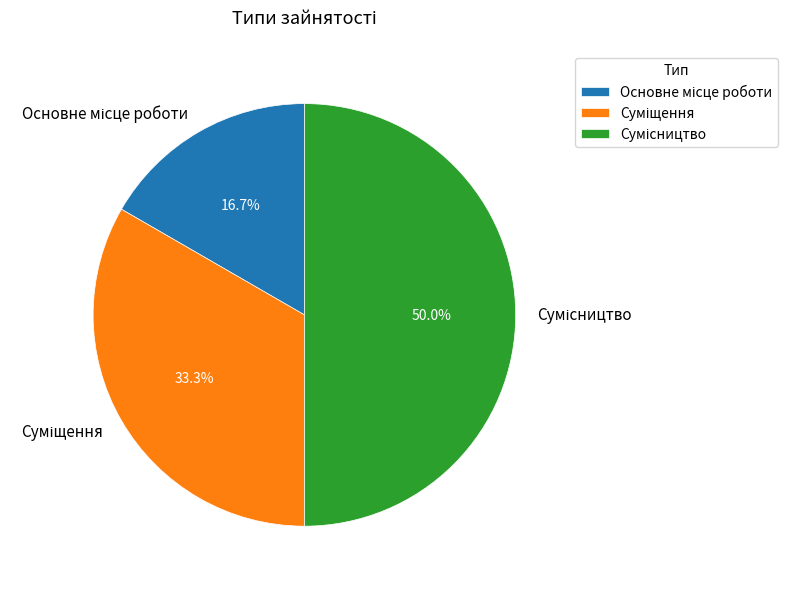

What is the change in value from Суміщення to Сумісництво?

+1